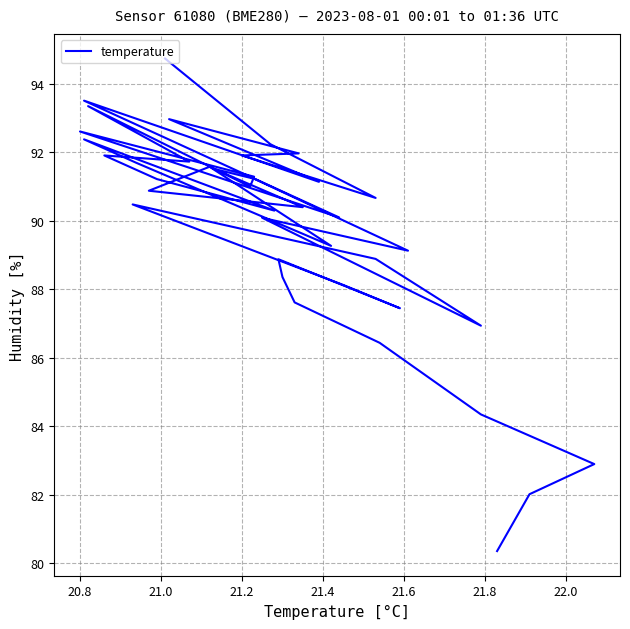

What is the label of the 33rd point from the right?

22.0